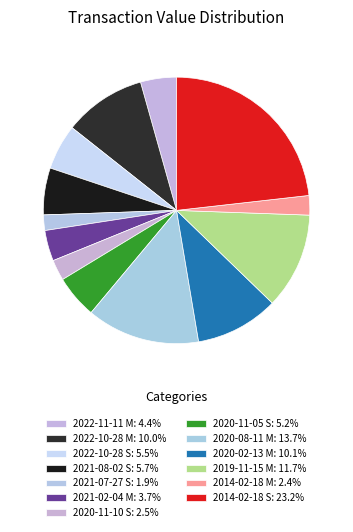

To the nearest percent, what portion does 2014-02-18 M represent?

2%